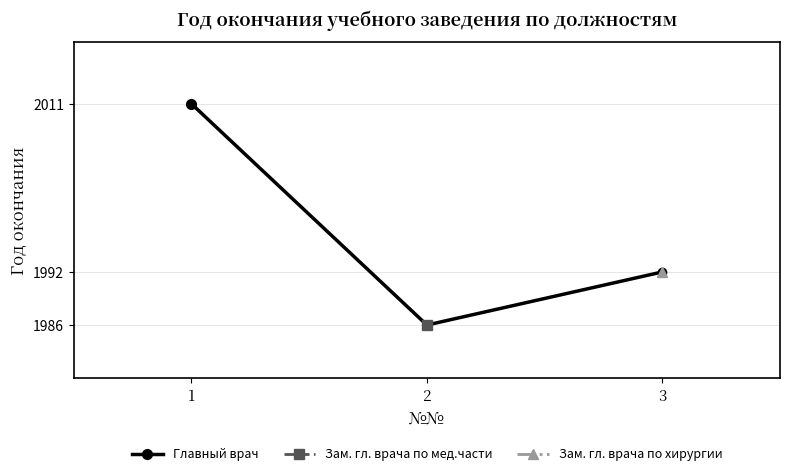

Reading left to right, extract all data points from this chart.

1=2011	2=1986	3=1992